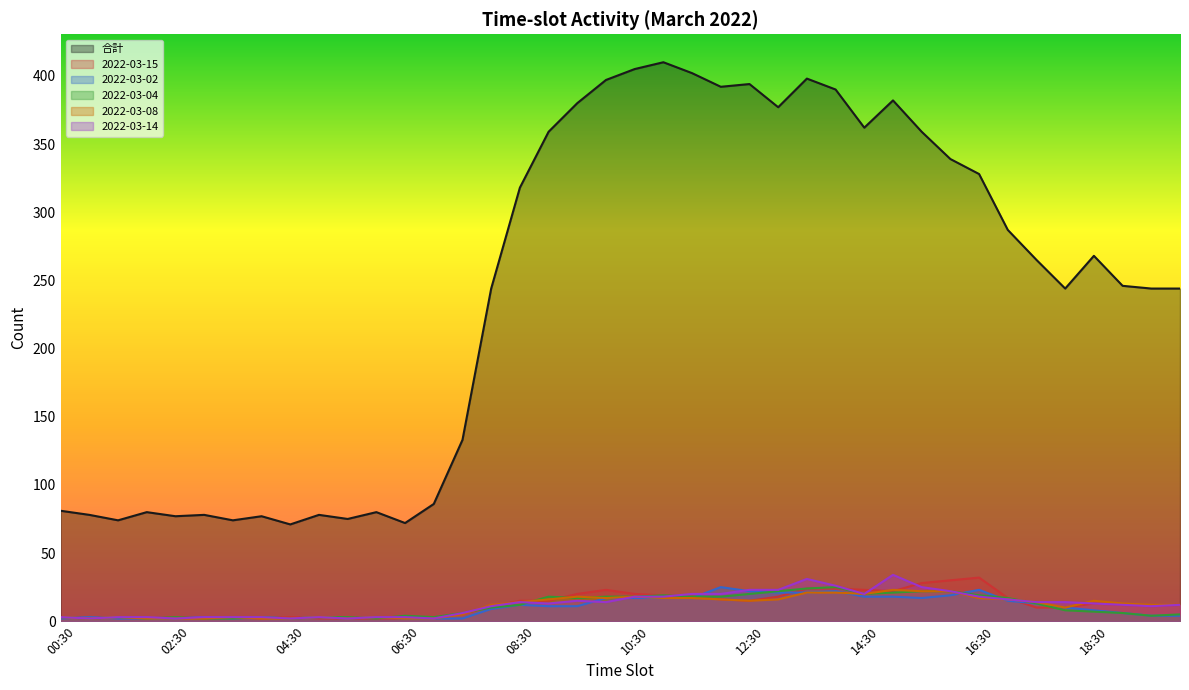

True or false: 2022-03-08 and 2022-03-04 cross at least once.

True